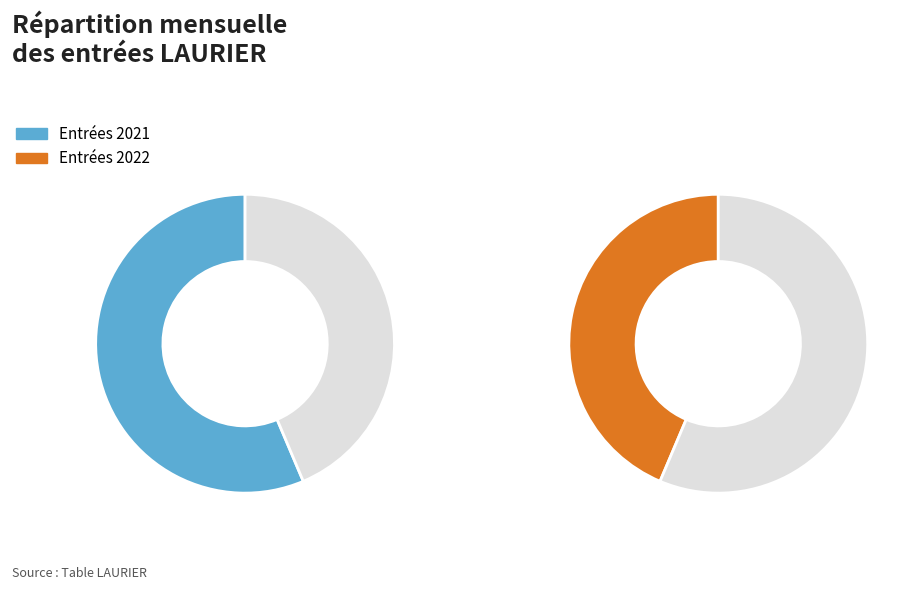

To the nearest percent, what percentage of the pie is 2022-05?

1%